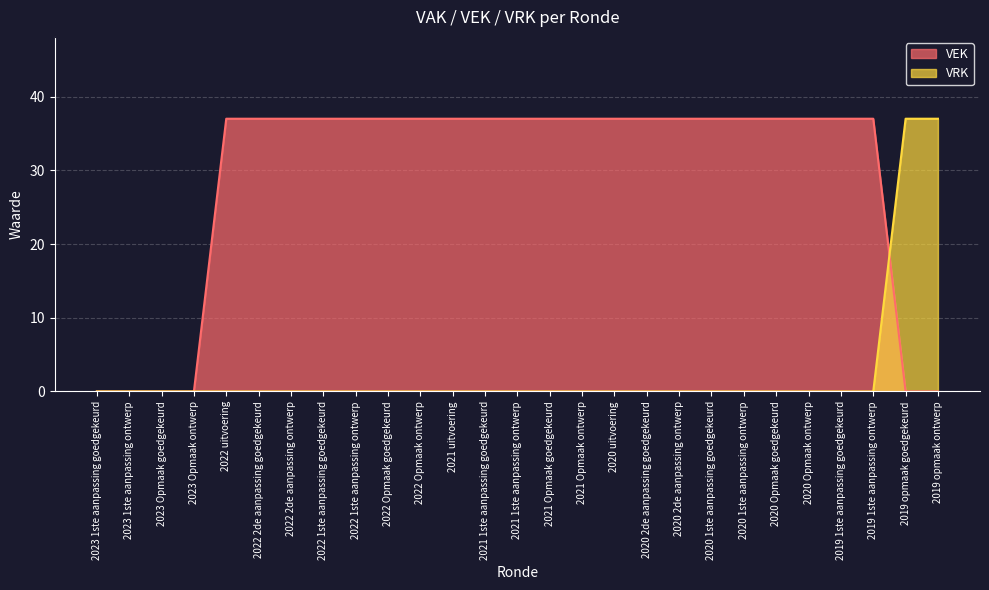

How many positive values does the VEK series have?

21